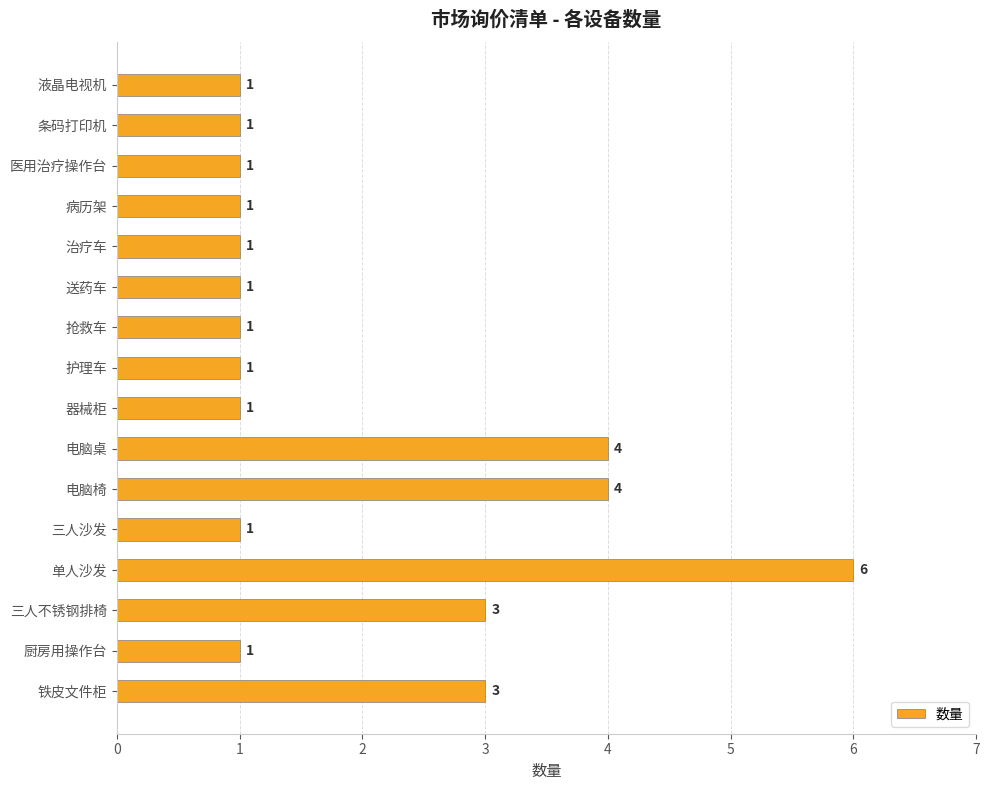

Reading top to bottom, extract all data points from this chart.

1	1	1	1	1	1	1	1	1	4	4	1	6	3	1	3